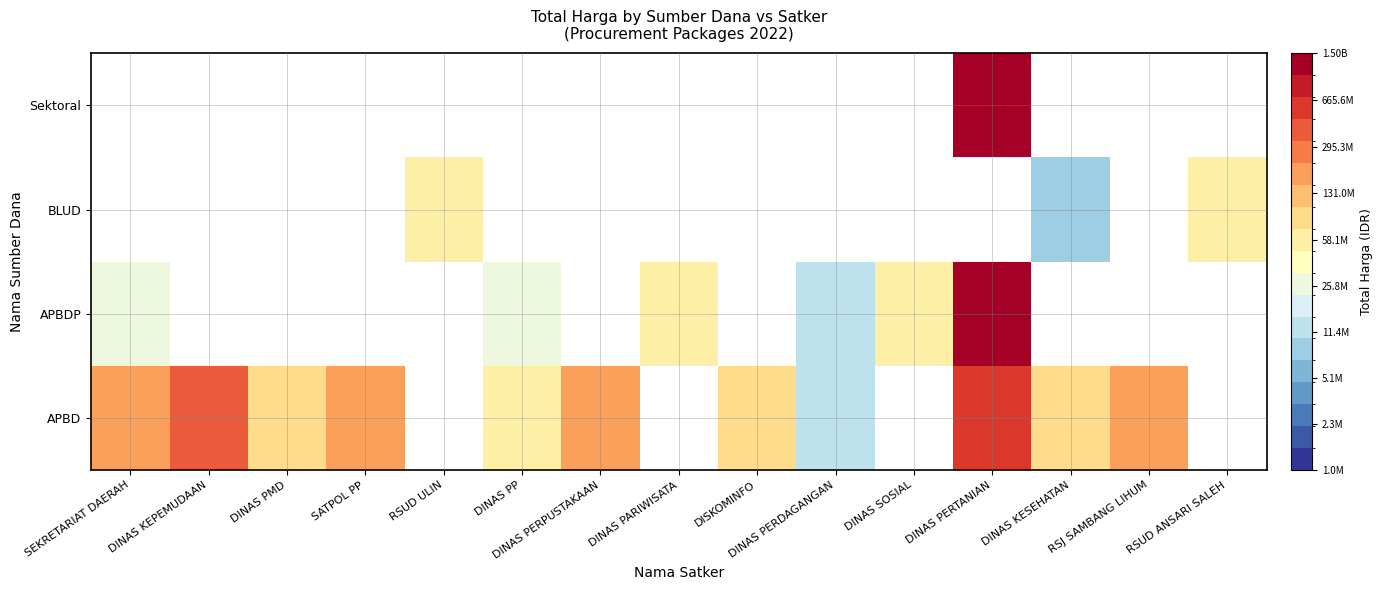

Which series has the largest range (max minus min)?

APBDP